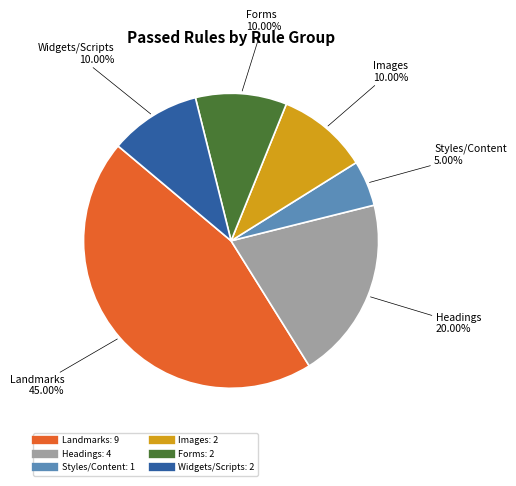

Does any single category account for the majority?

No